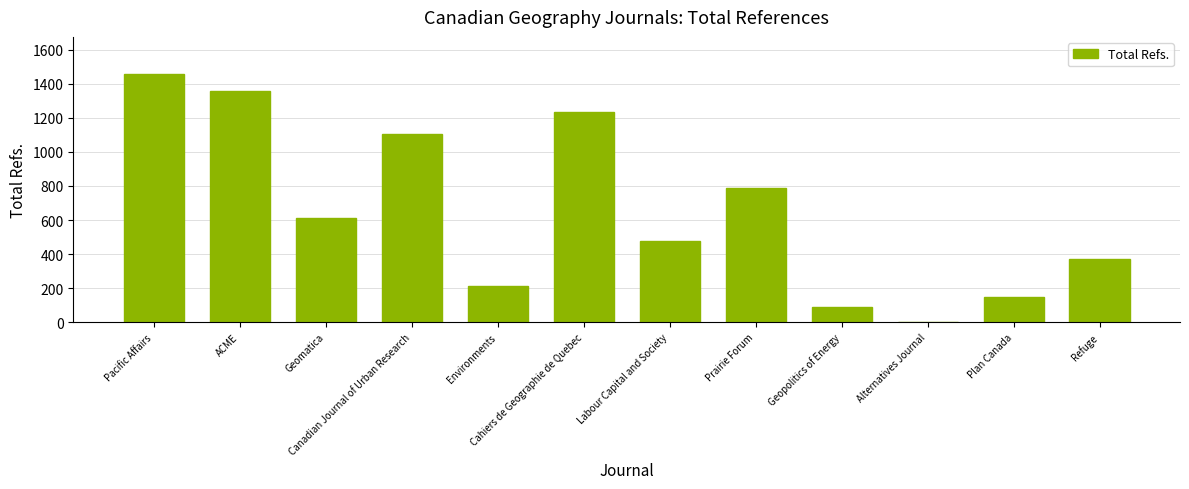

Where is the data nearest to the value 728?

Prairie Forum